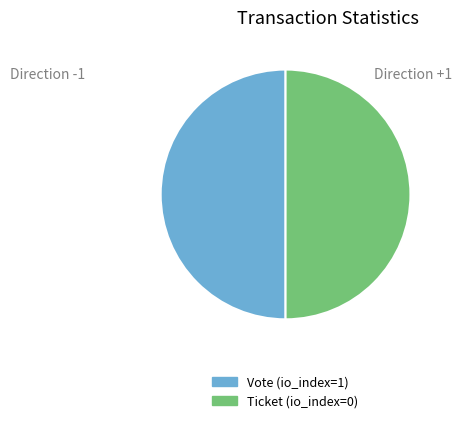

What is the ratio of the value at Vote to the value at Ticket?

1.0